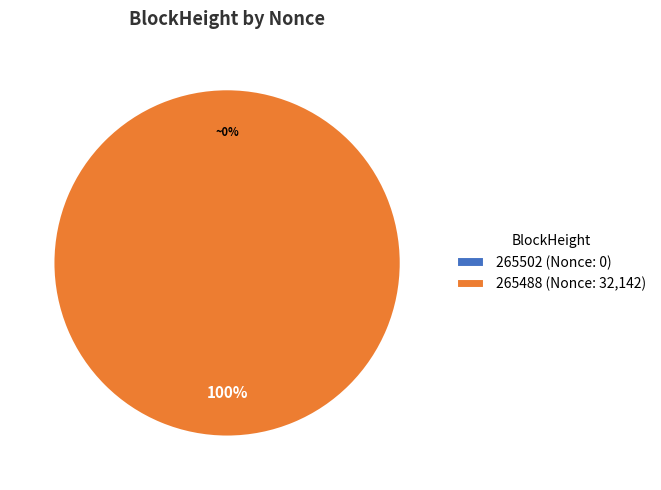

True or false: 265488 (Nonce: 32,142) accounts for 92% of the total.

False